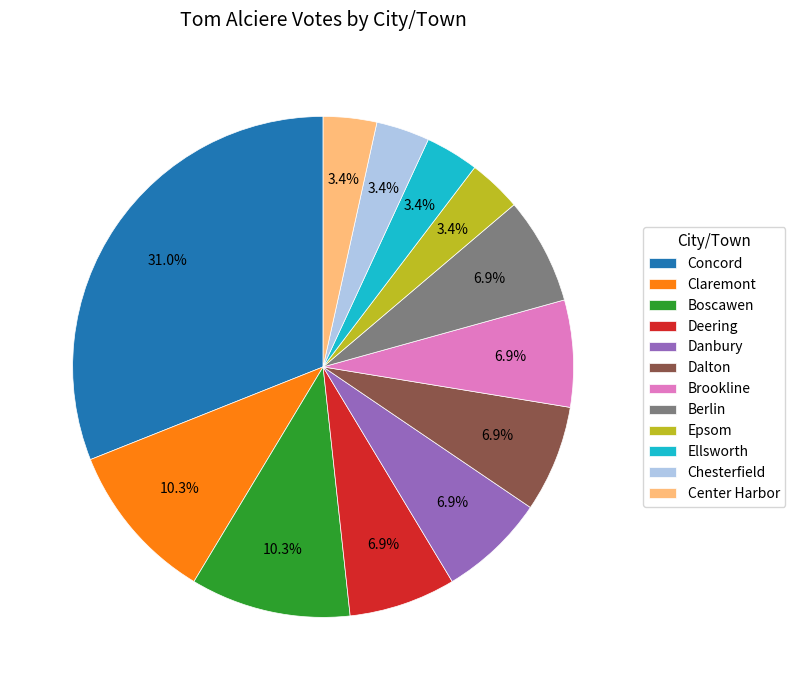

Does any single category account for the majority?

No